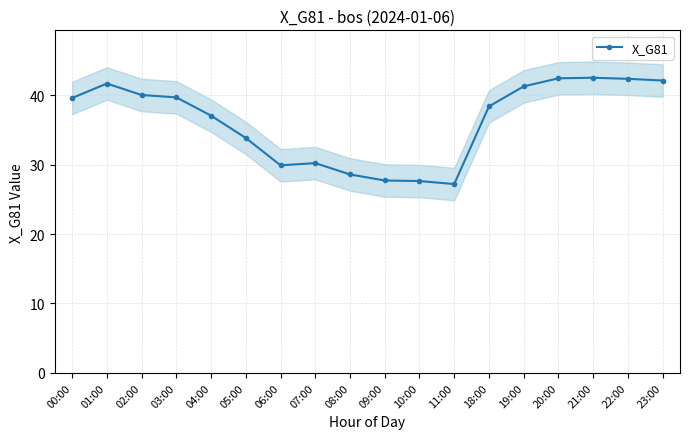

True or false: the data shows 42.4 at 22:00.

True